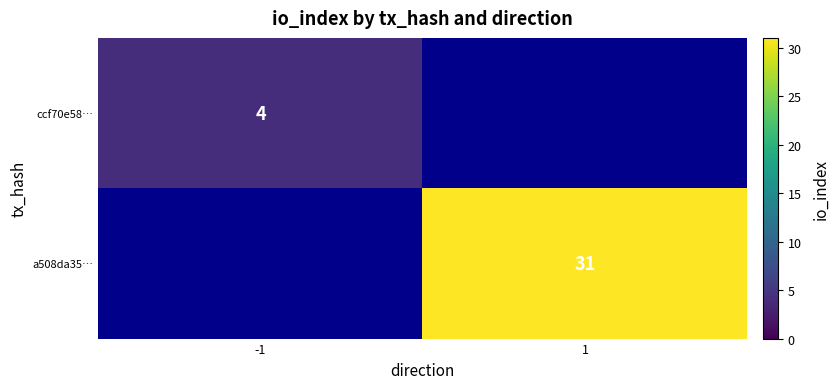

How many distinct data groups are displayed?

2